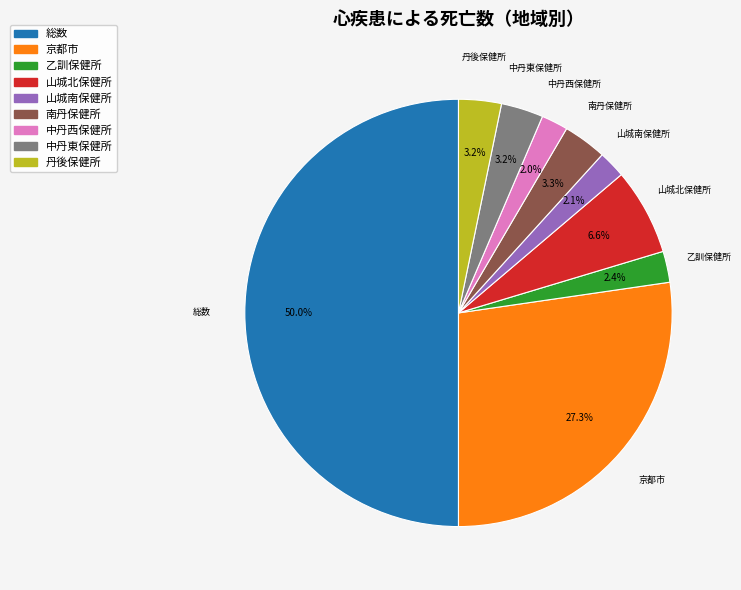

How many slices are in this pie chart?

9